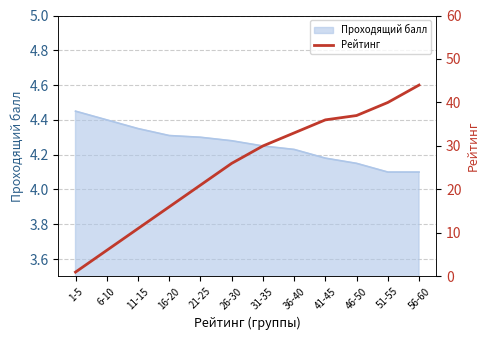

What is the minimum value for Проходящий балл?

4.1